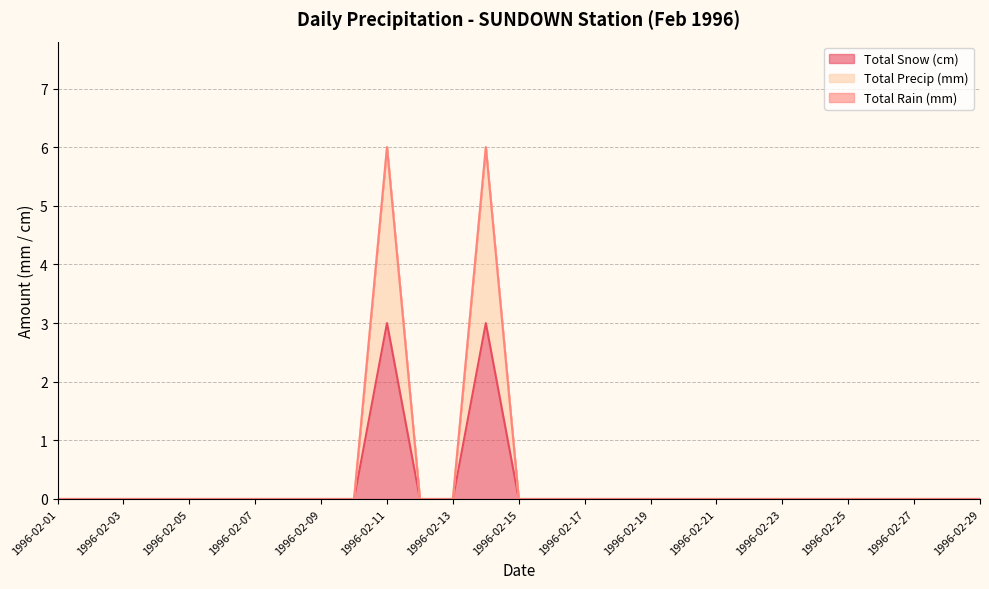

True or false: Total Snow (cm) and Total Precip (mm) intersect in this chart.

False